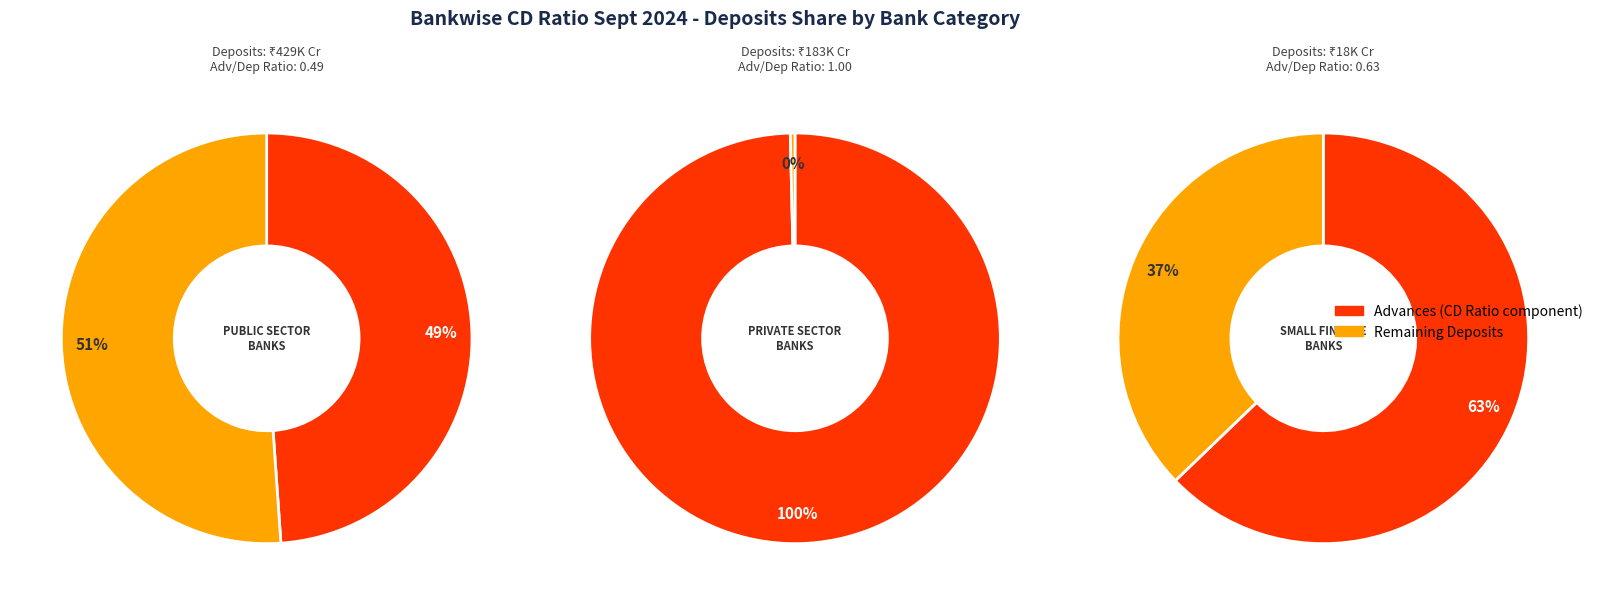

To the nearest percent, what percentage of the pie is SMALL FINANCE BANKS?

3%